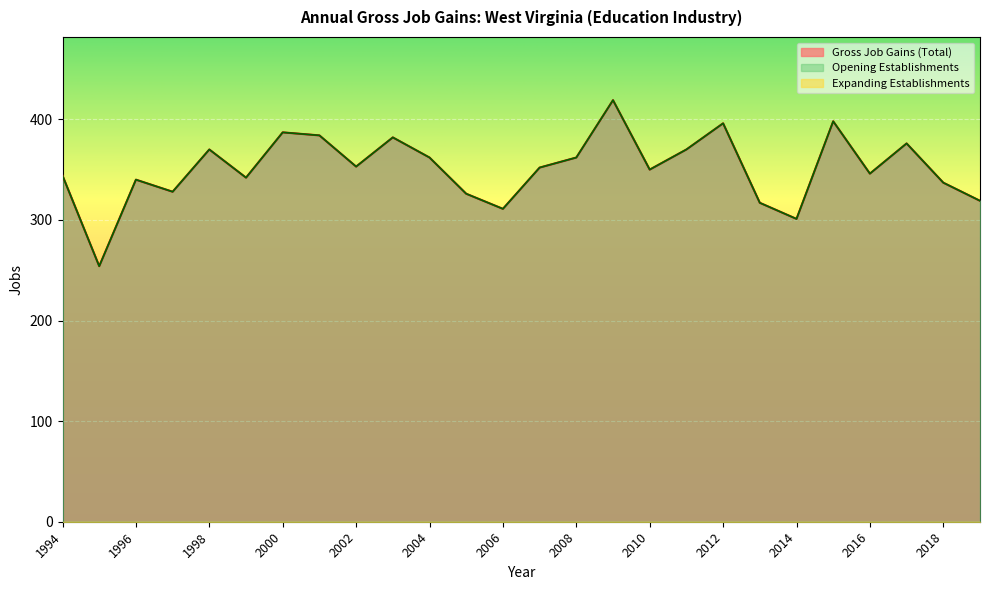

What is the value of the Gross Job Gains (Total) point at the 22nd from the left?

398